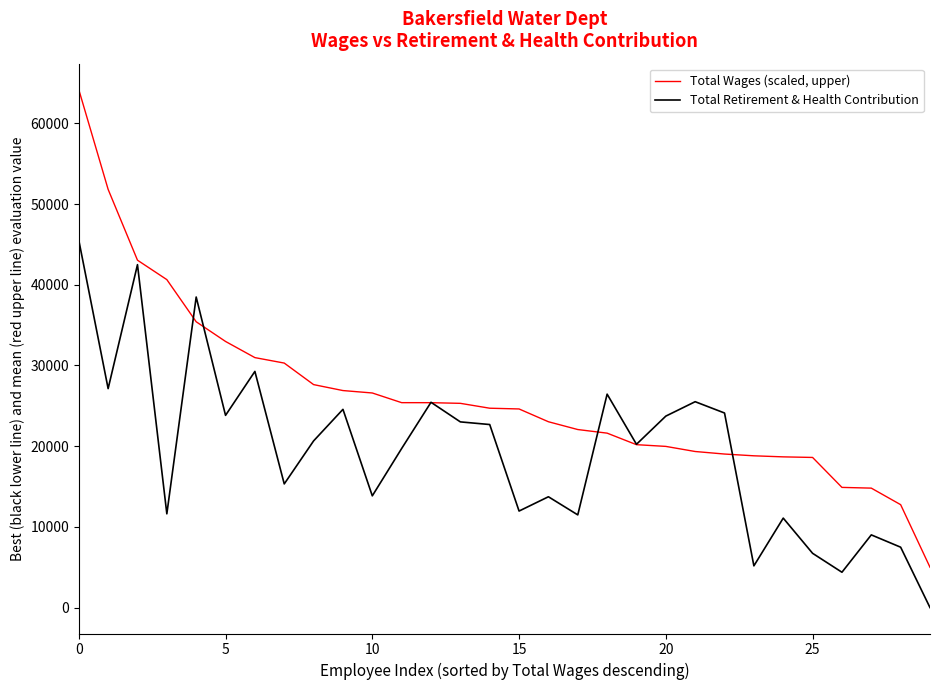

Which series has the largest total across all categories?

Total Wages (scaled, upper)